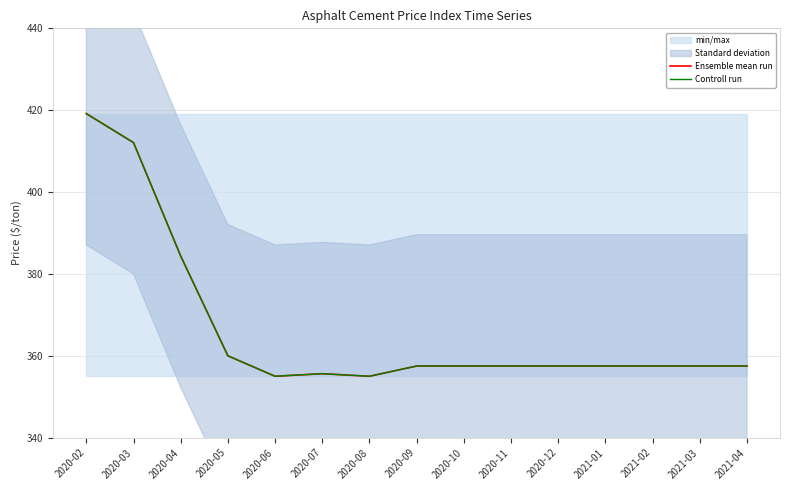

Reading left to right, what are all the values shown in this chart?

Ensemble mean run: 419.2	412.1	384.4	360.0	355.0	355.6	355.0	357.5	357.5	357.5	357.5	357.5	357.5	357.5	357.5
Controll run: 419.2	412.1	384.4	360.0	355.0	355.6	355.0	357.5	357.5	357.5	357.5	357.5	357.5	357.5	357.5